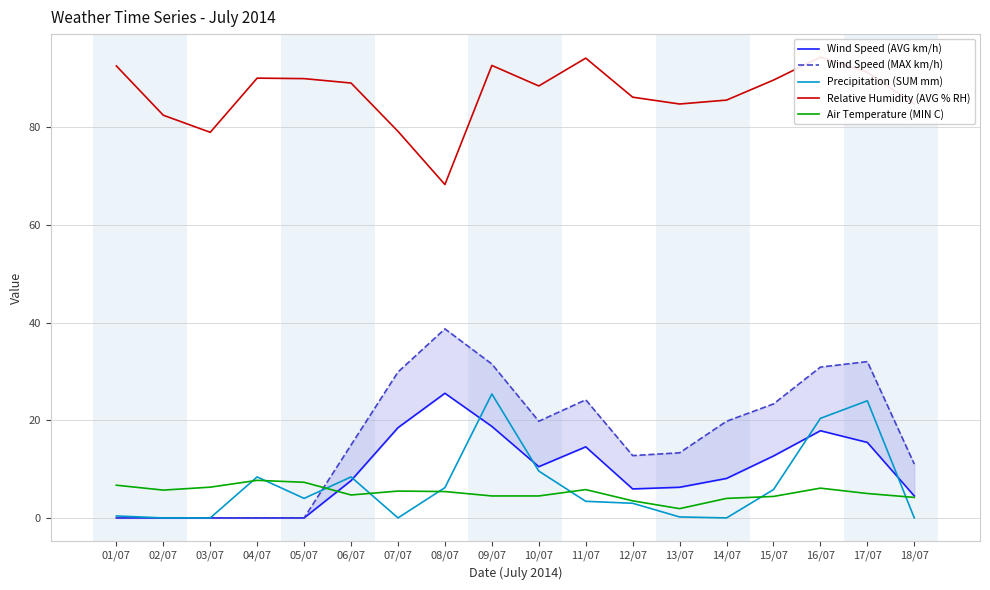

Reading left to right, list all the values displayed in this chart.

Wind Speed (AVG km/h): 0.0	0.0	0.0	0.0	0.0	7.6	18.5	25.5	18.8	10.5	14.6	5.9	6.3	8.1	12.7	17.9	15.5	4.5
Wind Speed (MAX km/h): 0.0	0.0	0.0	0.0	0.0	14.9	29.9	38.7	31.5	19.8	24.2	12.8	13.3	19.8	23.4	30.9	32.0	11.0
Precipitation (SUM mm): 0.4	0.0	0.0	8.4	4.0	8.4	0.0	6.2	25.4	9.6	3.4	3.0	0.2	0.0	5.8	20.4	24.0	0.0
Relative Humidity (AVG % RH): 92.6	82.5	79.0	90.1	90.0	89.1	79.2	68.3	92.7	88.5	94.2	86.2	84.8	85.6	89.7	94.4	91.3	84.8
Air Temperature (MIN C): 6.7	5.7	6.3	7.7	7.3	4.7	5.5	5.4	4.5	4.5	5.8	3.5	1.9	4.0	4.4	6.1	5.0	4.2